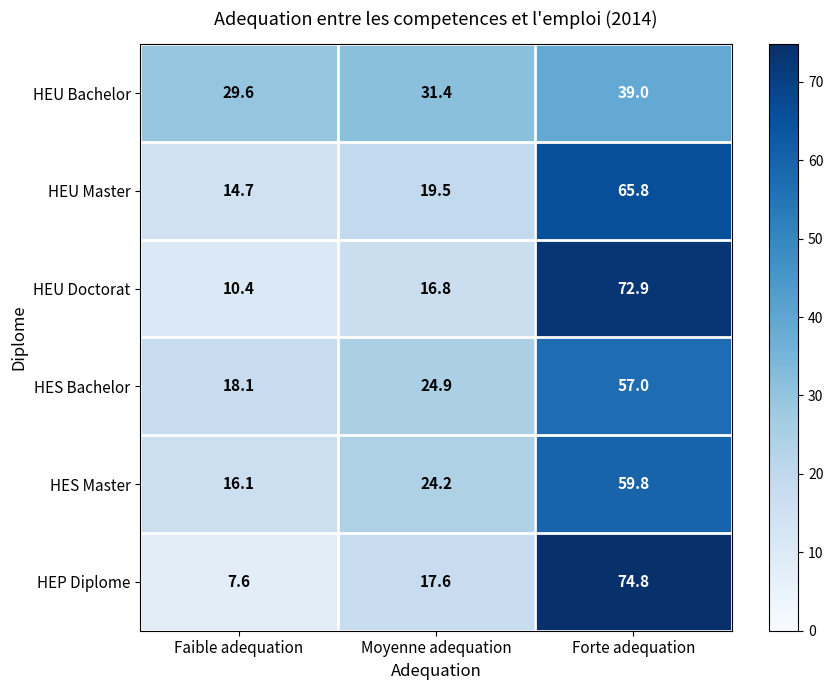

What is the spread (max minus min) of values at Moyenne adequation?

14.6